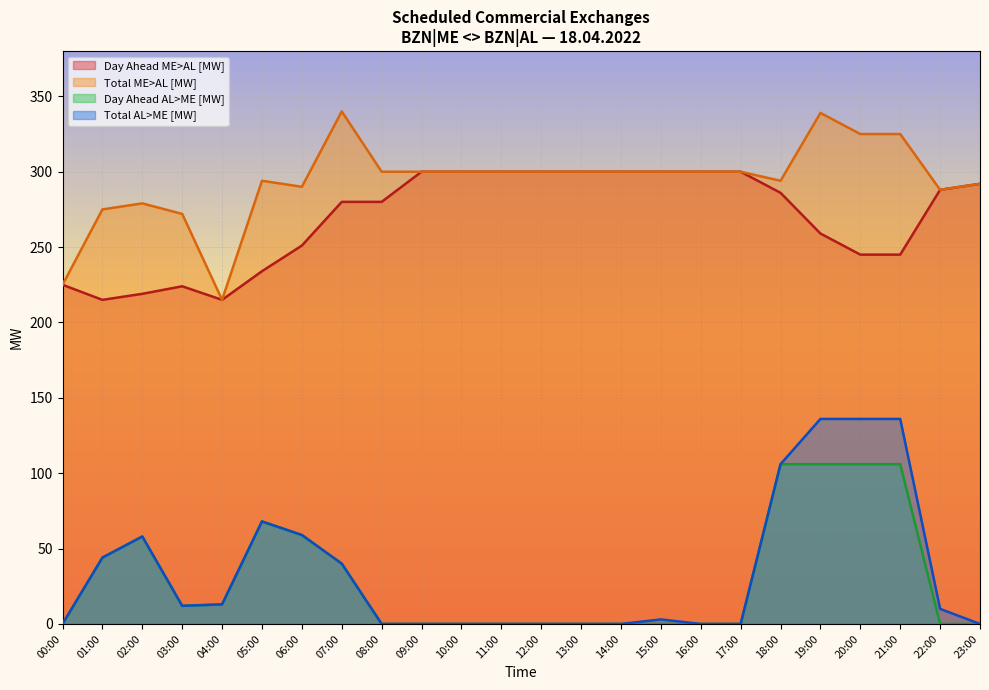

How many data points in Total AL>ME [MW] are less than 10?

12